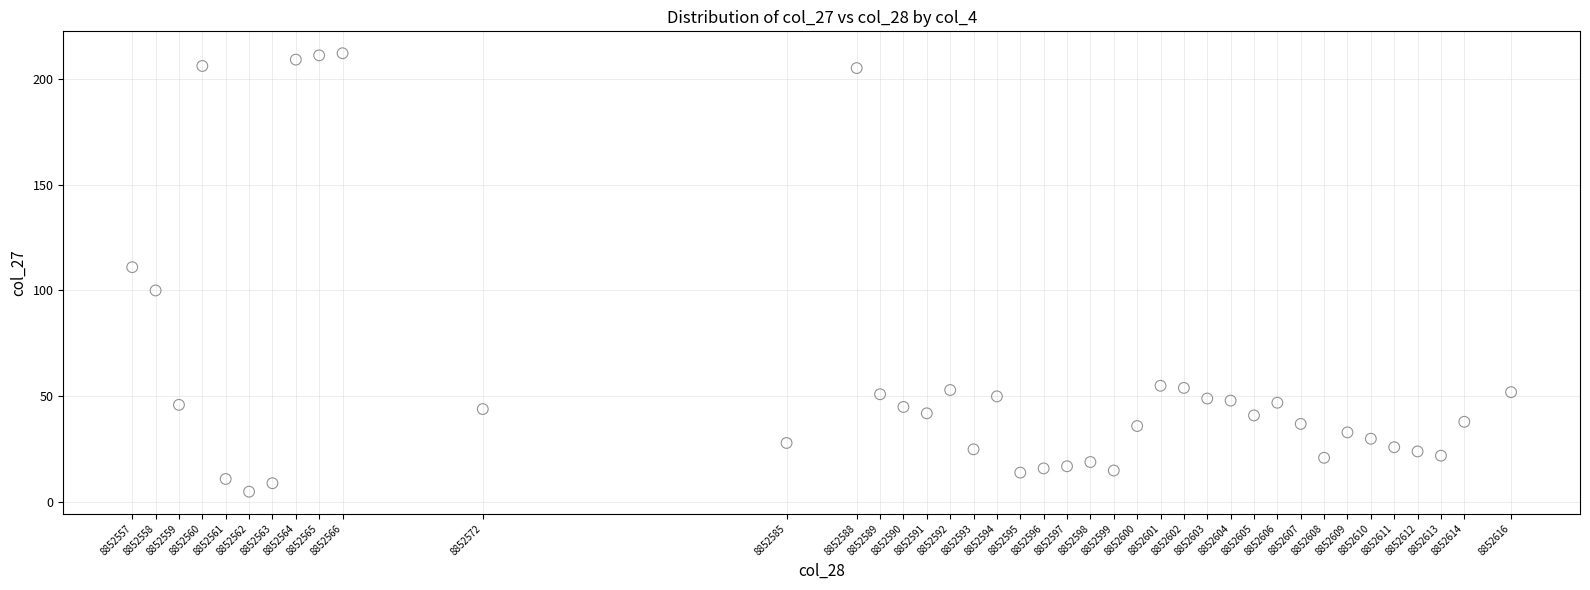

What Y value in the scatter plot is closest to 108?

111